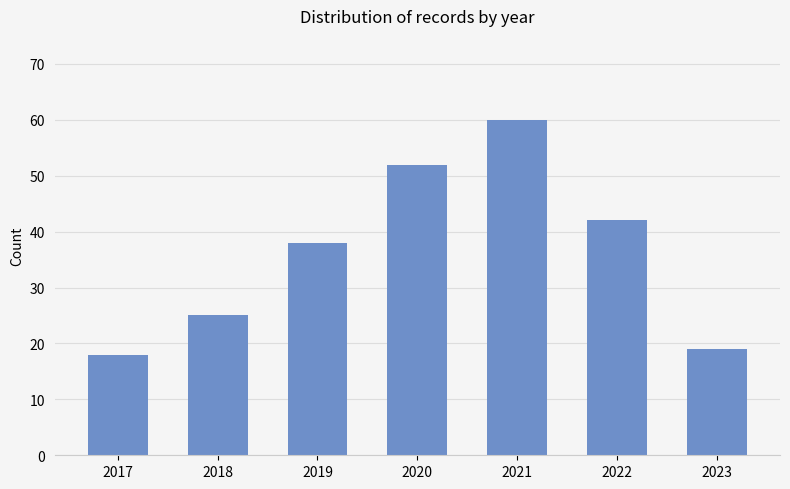

Between 2019 and 2021, which is larger?

2021